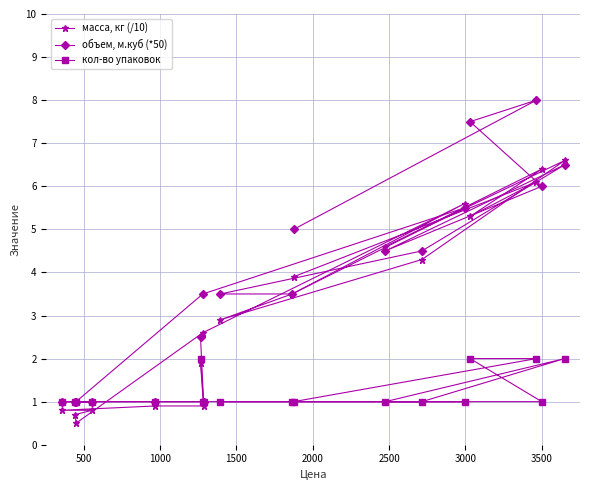

Rank the series by their maximum value, from highest to lowest.

объем, м.куб (*50), масса, кг (/10), кол-во упаковок